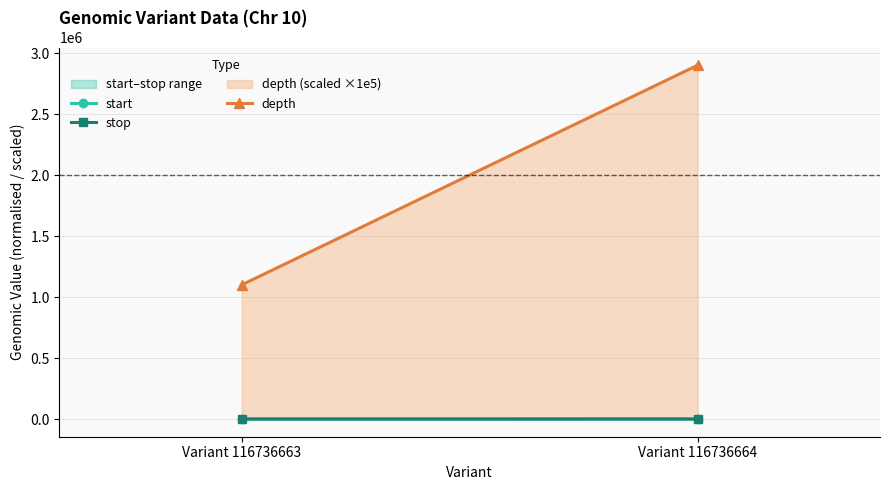

At which category does the chart reach its peak across all series?

Variant 116736664